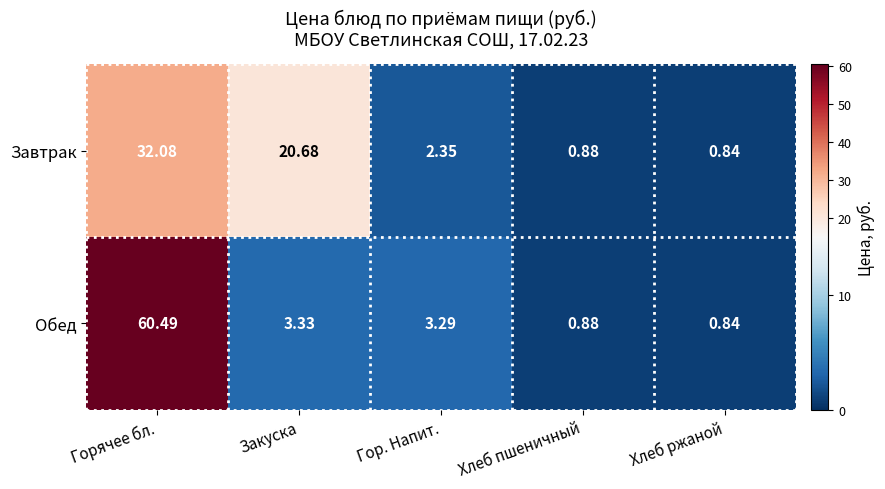

What is the total value across all series at Закуска?

24.0